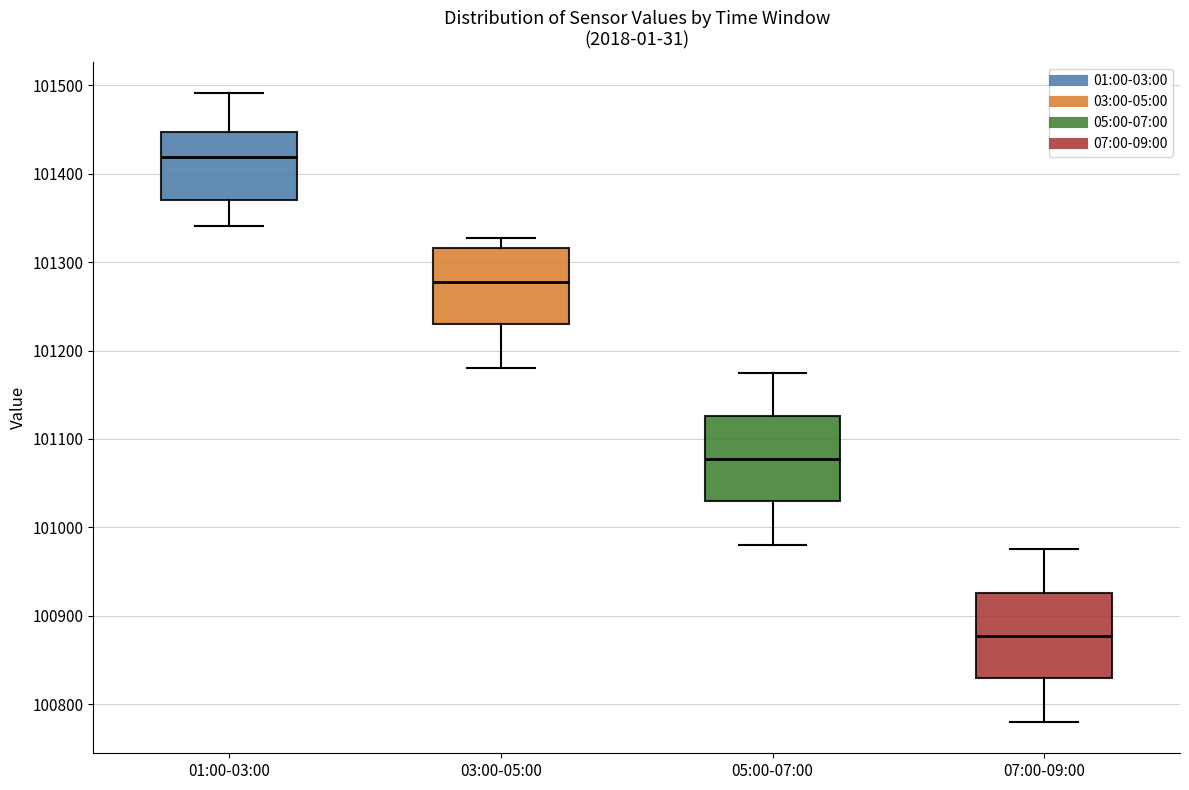

Which box has the highest median line?

01:00-03:00